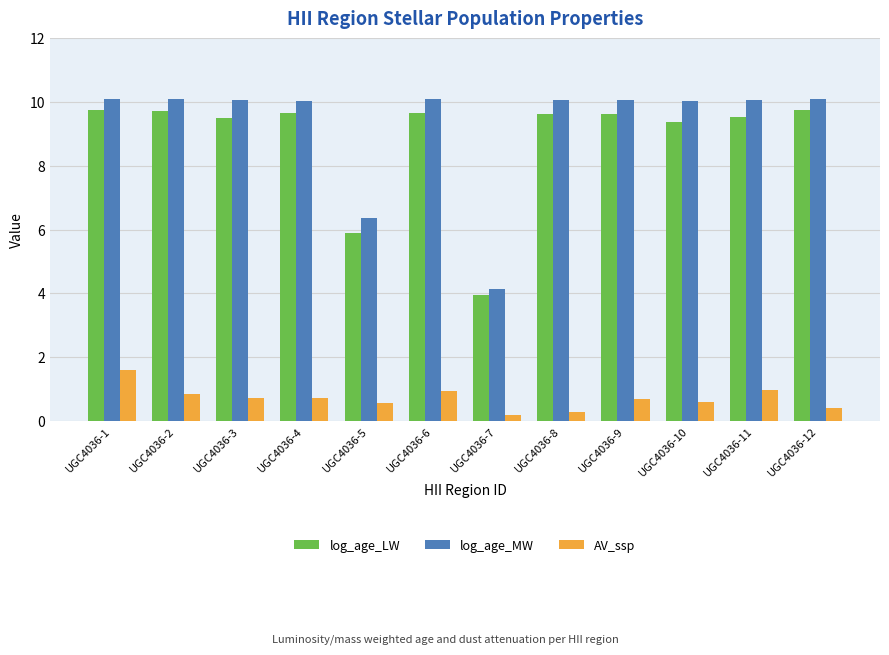

The log_age_MW series shows 4.1 at UGC4036-7. True or false?

True